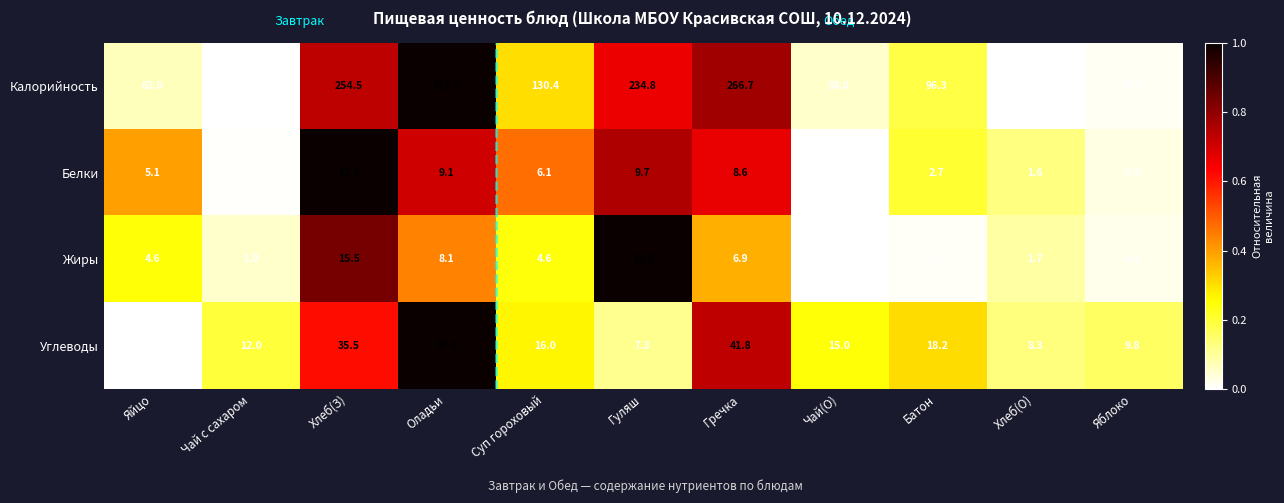

Which series has the largest total across all categories?

Калорийность